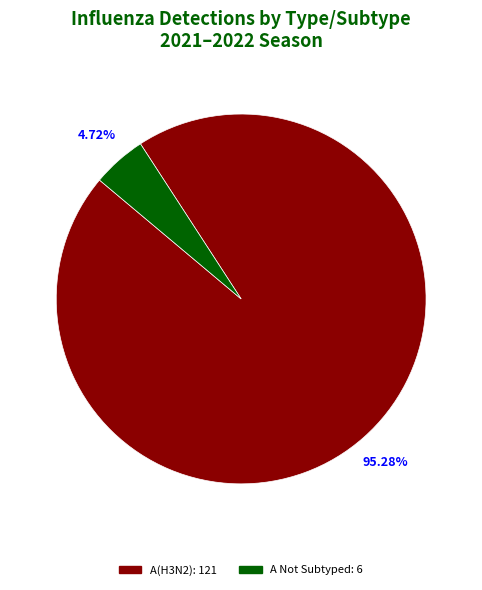

How many segments does this pie chart have?

2